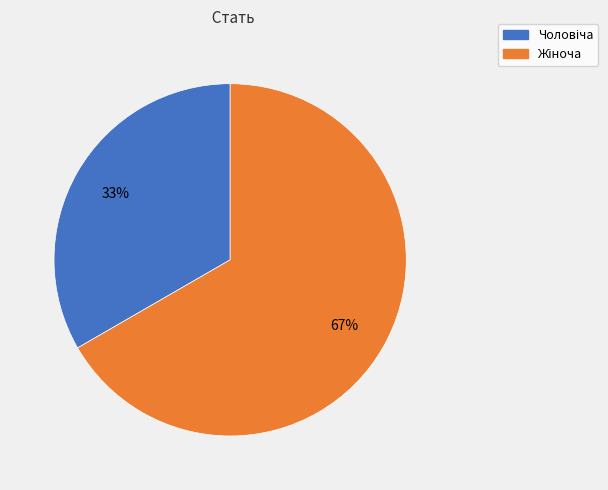

Is there any slice that represents more than half of the pie?

Yes